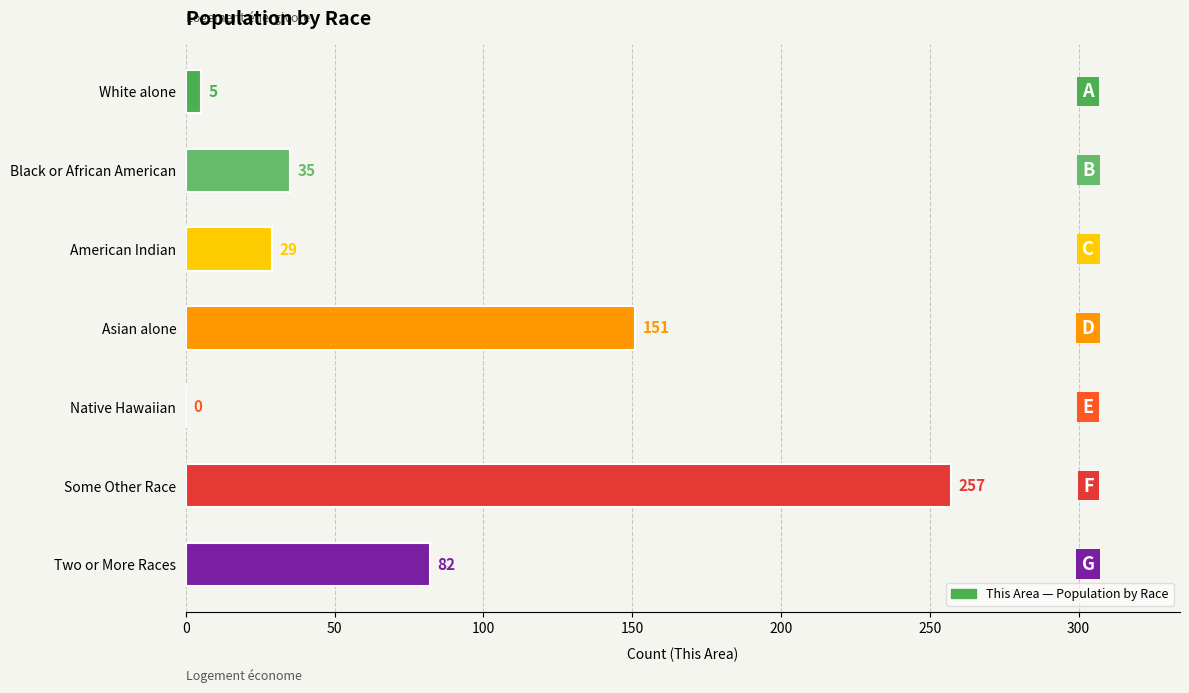

What is the maximum value shown in the chart?

257